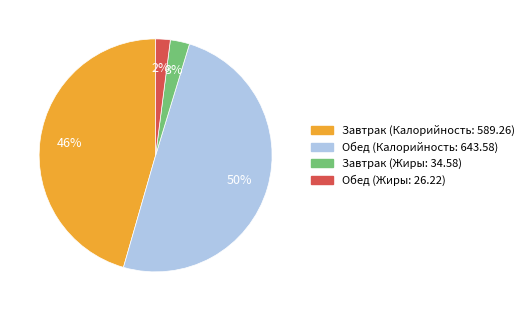

To the nearest percent, what is the combined percentage of Обед (Жиры: 26.22) and Завтрак (Жиры: 34.58)?

5%